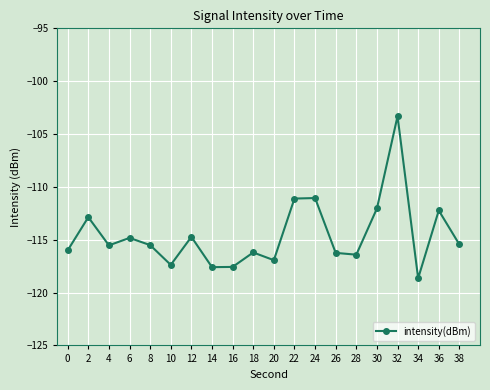

True or false: the data shows -151.2 at 36.

False